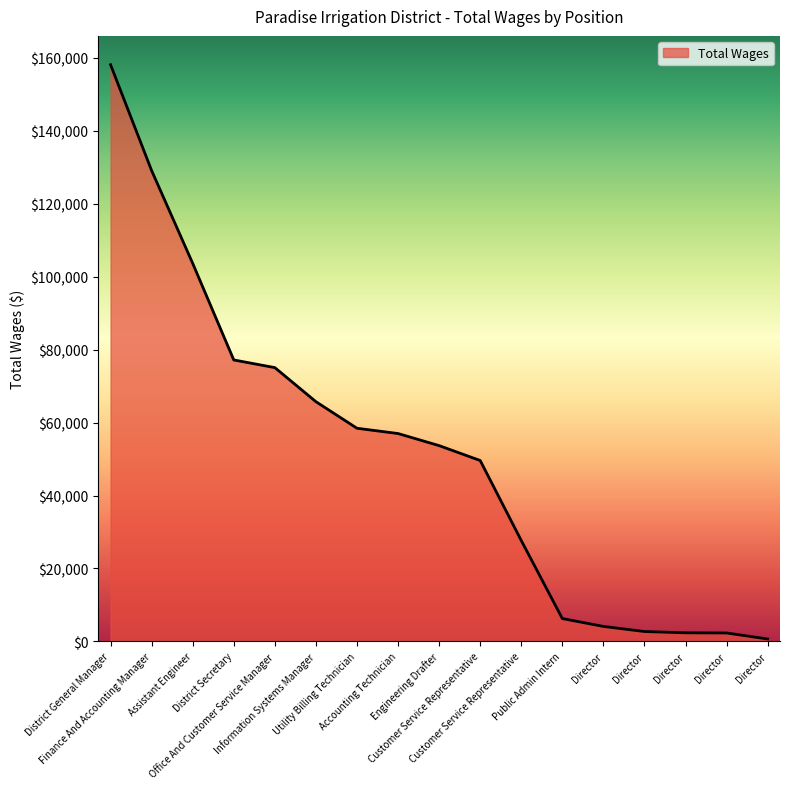

Does the chart display data point markers on the line(s)?

No